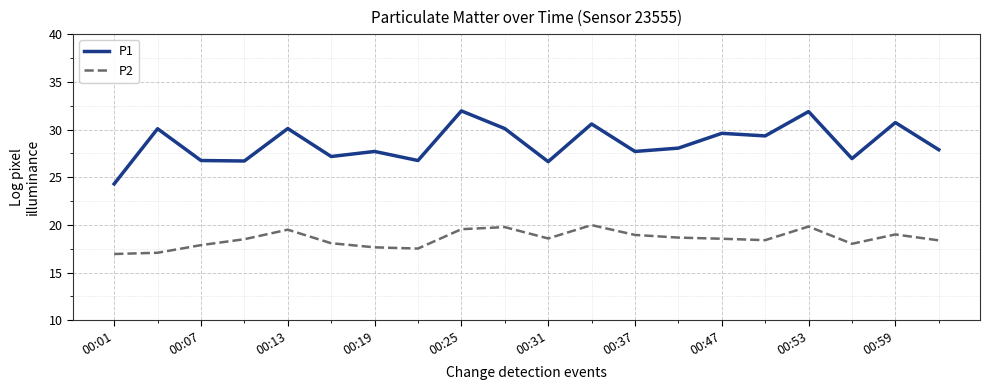

Which series has the largest range (max minus min)?

P1